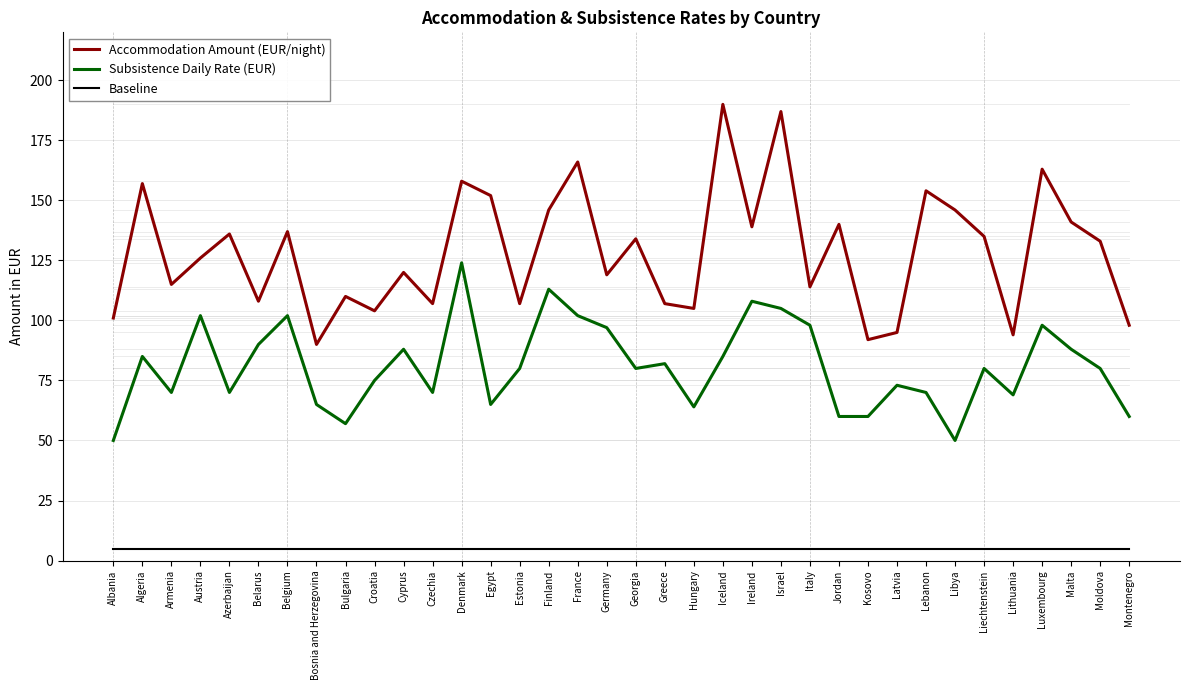

How many interior local peaks does the Accommodation Amount (EUR/night) series have?

13